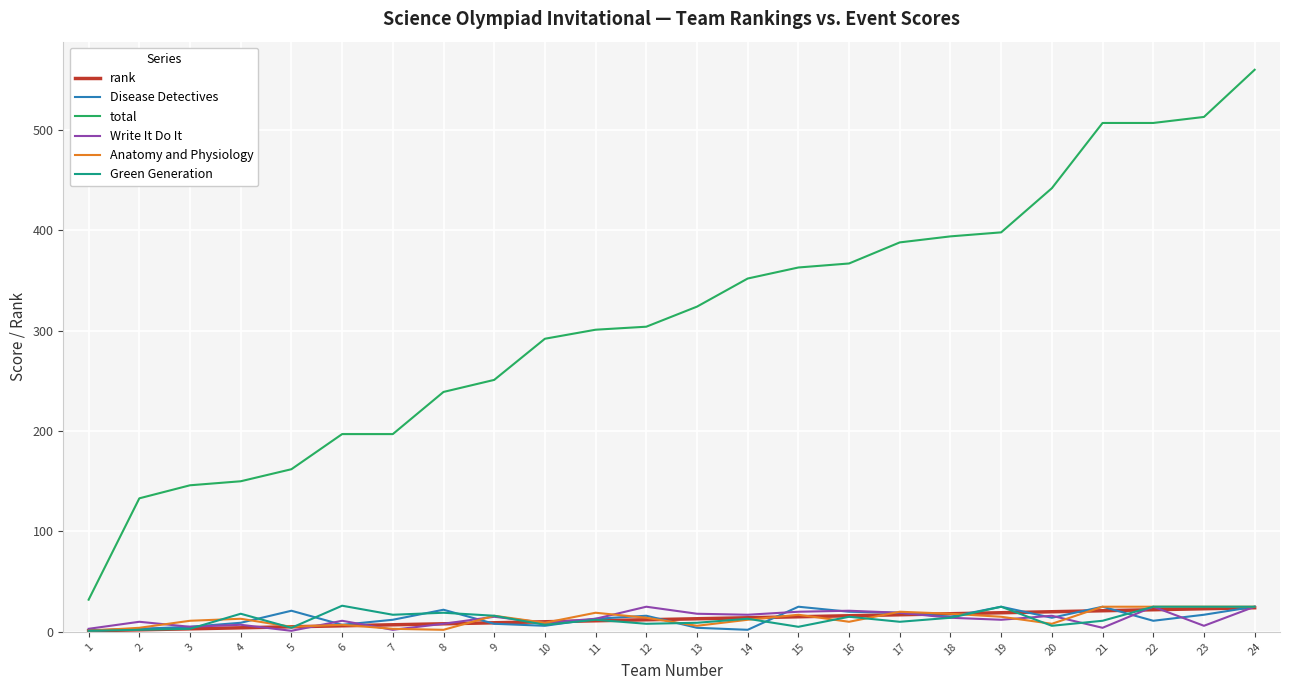

True or false: total and Disease Detectives cross at least once.

False